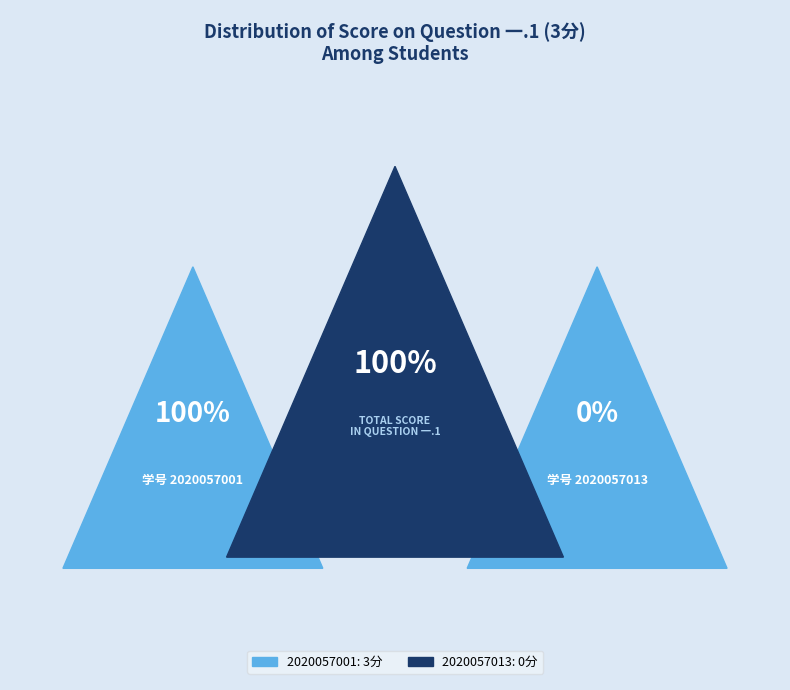

Which slice represents more than half of the pie?

2020057001